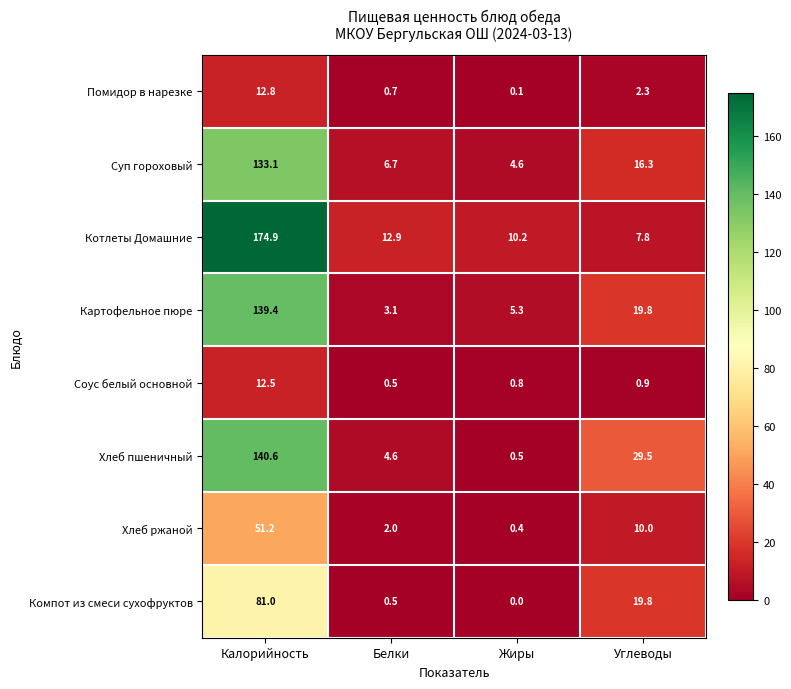

How many distinct data groups are displayed?

8